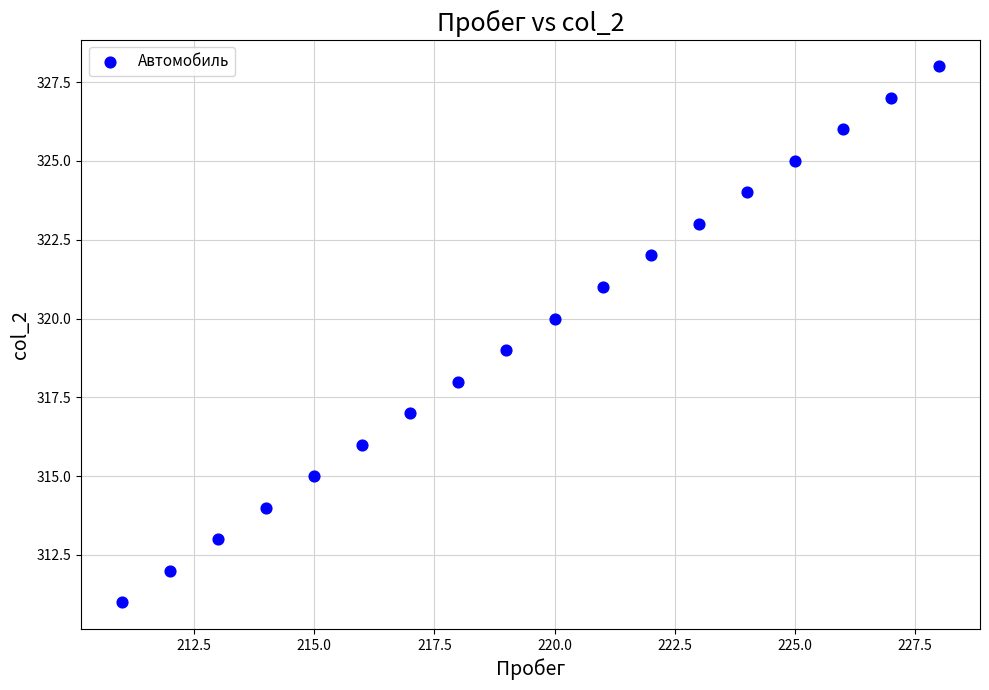

What is the range of Y values (max minus min)?

17